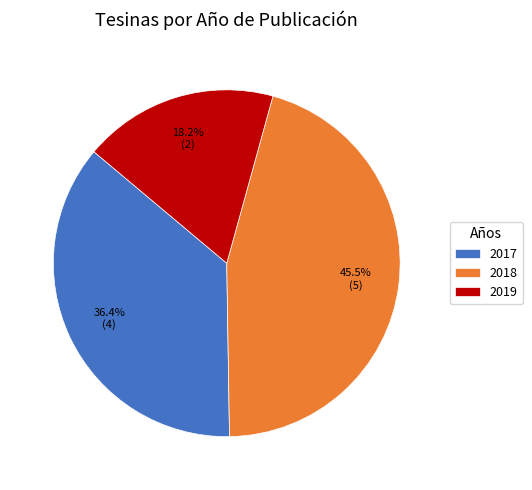

Which category has the biggest portion of the pie?

2018